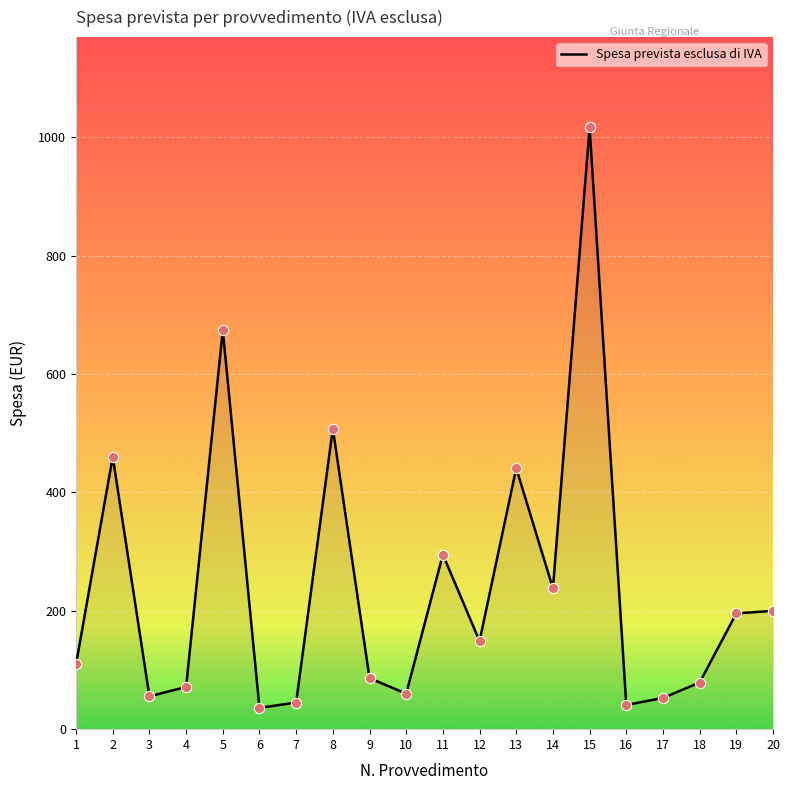

Between 16 and 9, which is larger?

9